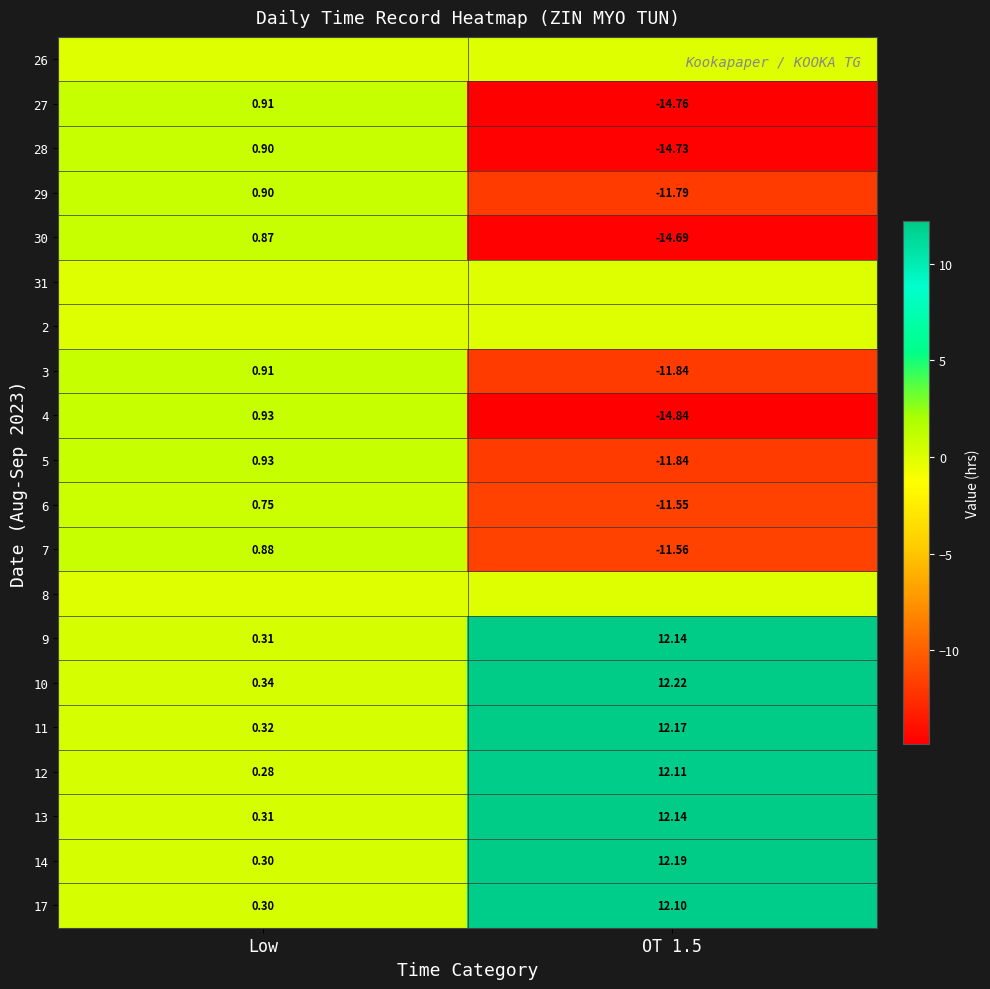

At which label does 9 reach its minimum?

Low